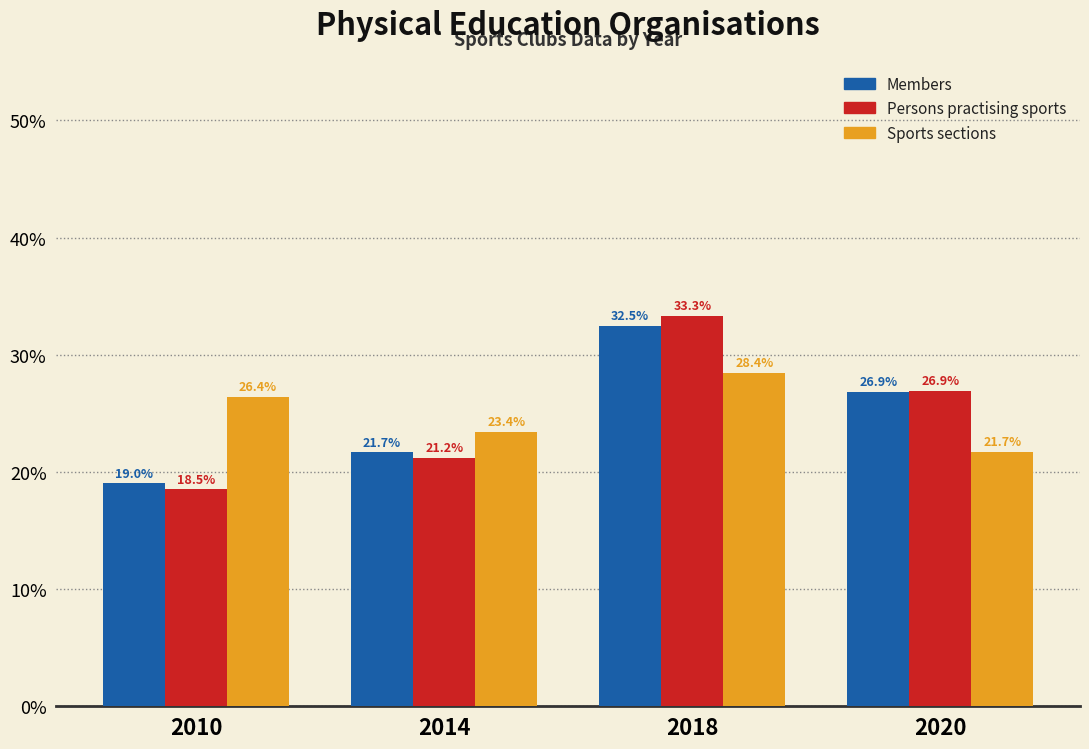

Reading right to left, extract all data points from this chart.

Members: 26.9	32.5	21.7	19.0
Persons practising sports: 26.9	33.3	21.2	18.5
Sports sections: 21.7	28.4	23.4	26.4